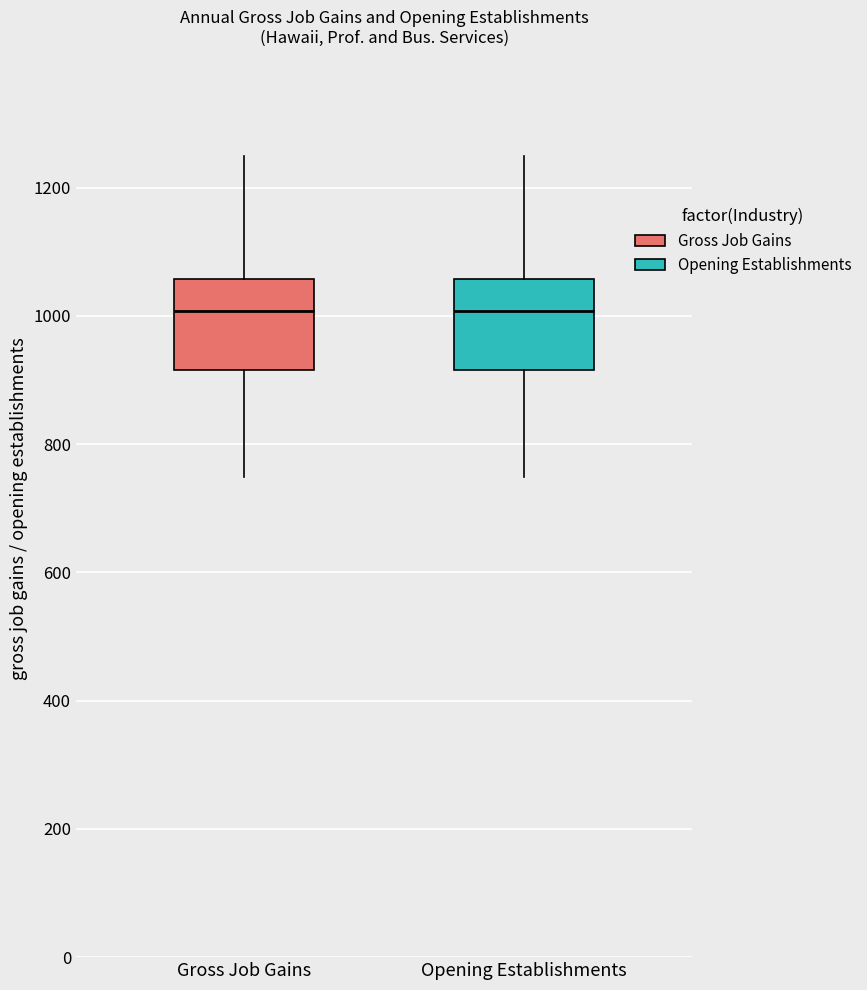

Reading left to right, transcribe this box plot: for each box, give where its median line is, the range the box spans, and where its two whiskers end, as read against the y-axis. The values are not printed on the chart, so give them approximately, as read against the axis.

Gross Job Gains: median 1000, box 920 to 1060, whiskers 740 to 1240
Opening Establishments: median 1000, box 920 to 1060, whiskers 740 to 1240